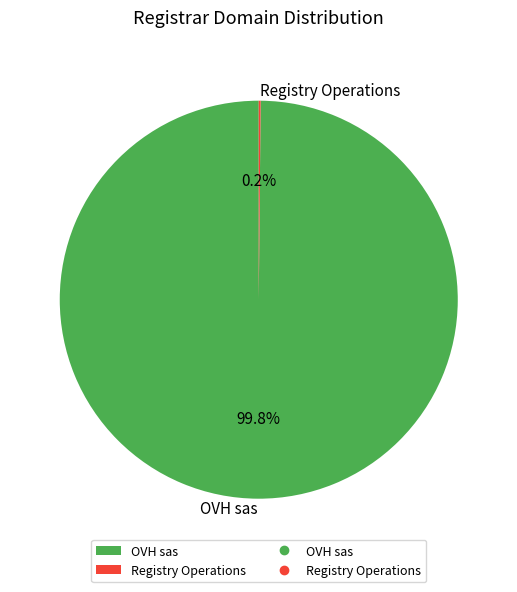

What is the largest slice in the pie chart?

OVH sas